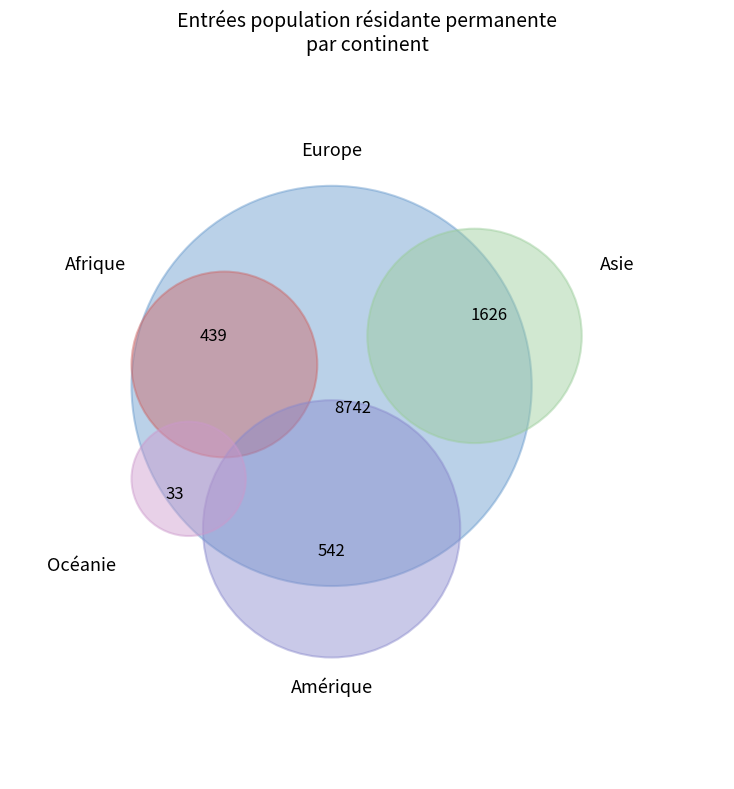

Which category has the smallest portion of the pie?

Océanie